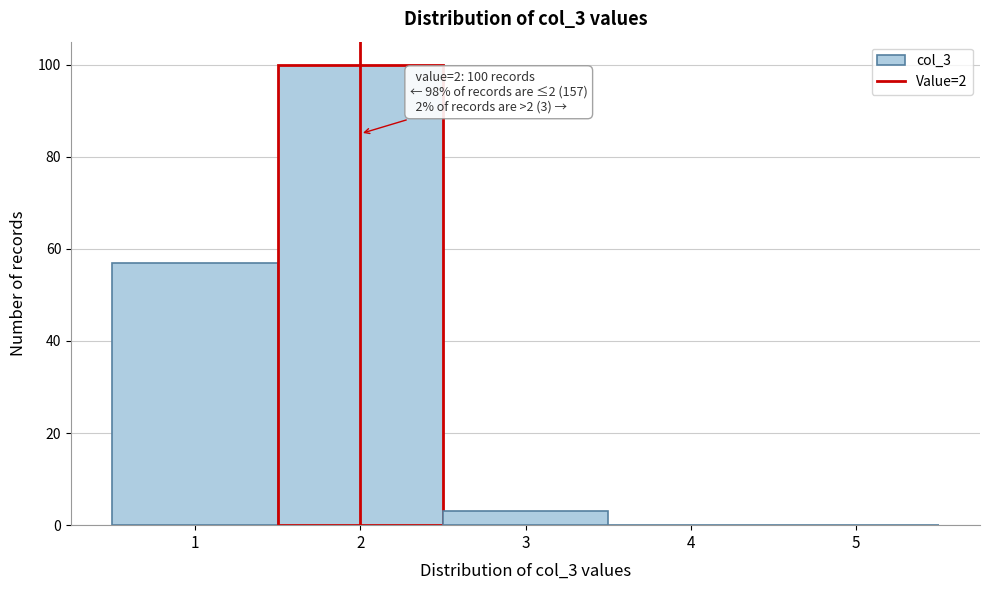

Which range on the x-axis has the tallest bar?

1.5 to 2.5